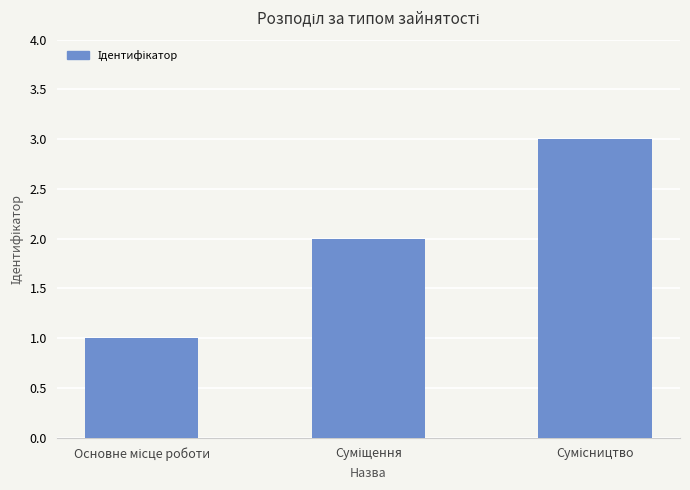

What is the greatest value displayed?

3